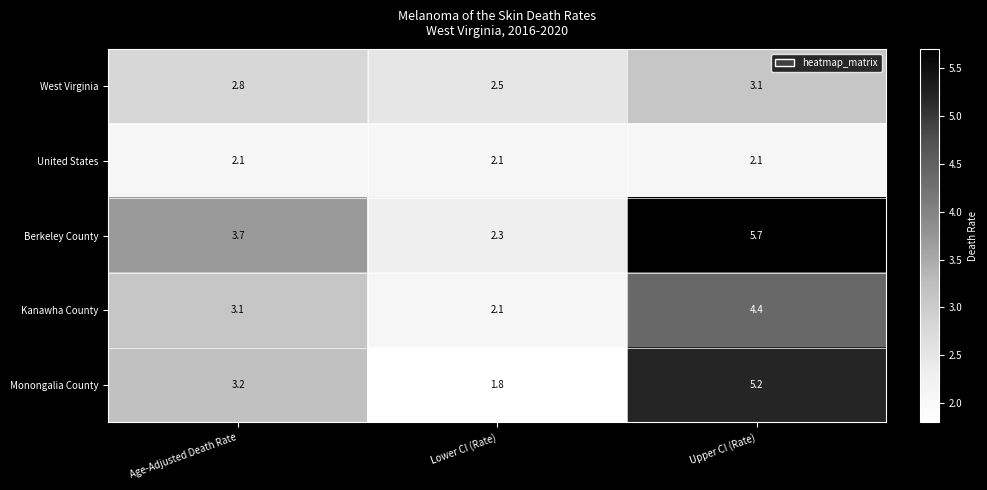

List the series in order of their peak value, lowest first.

United States, West Virginia, Kanawha County, Monongalia County, Berkeley County